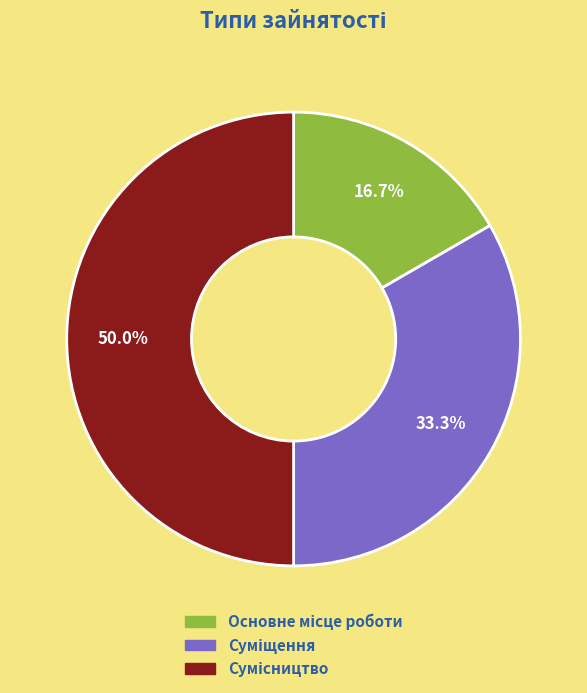

The Основне місце роботи slice represents 17% of the pie. True or false?

True